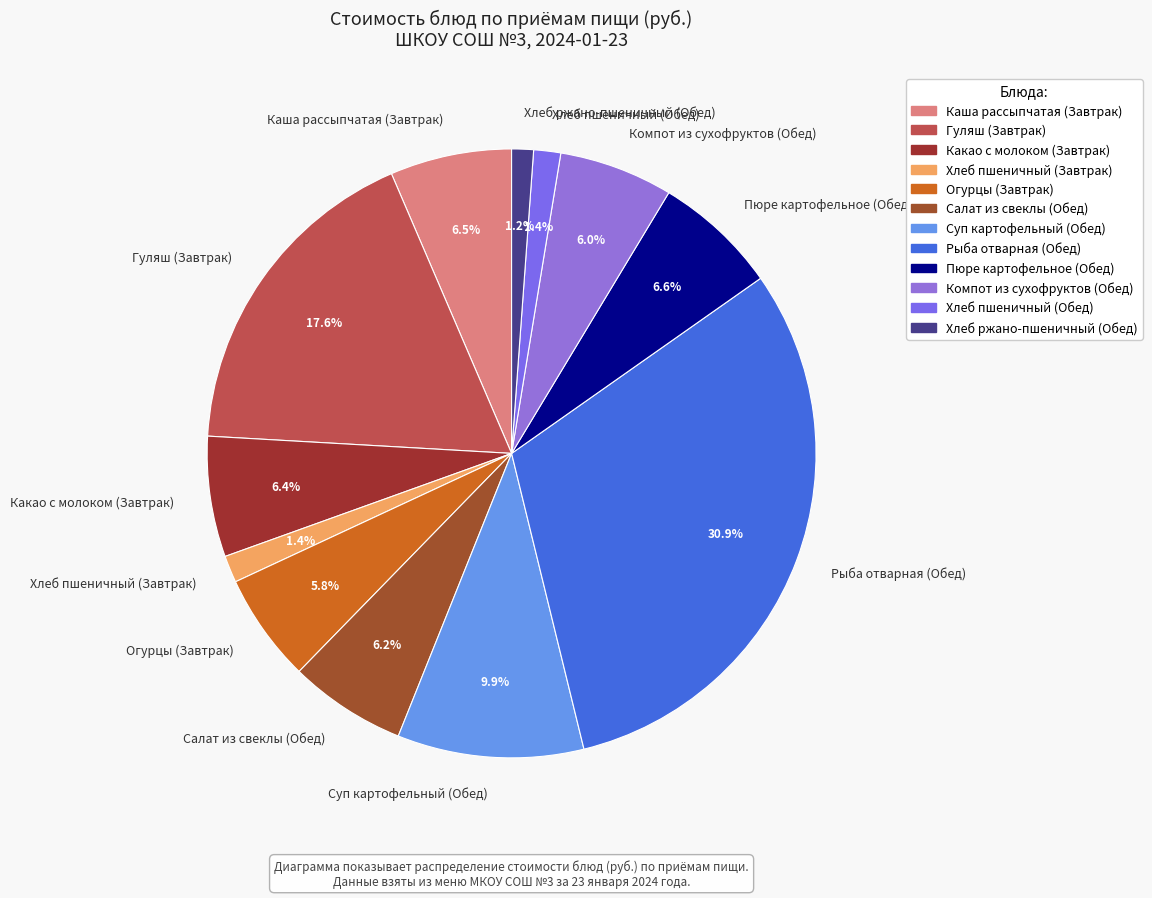

To the nearest percent, what portion does Хлеб пшеничный (Завтрак) represent?

1%